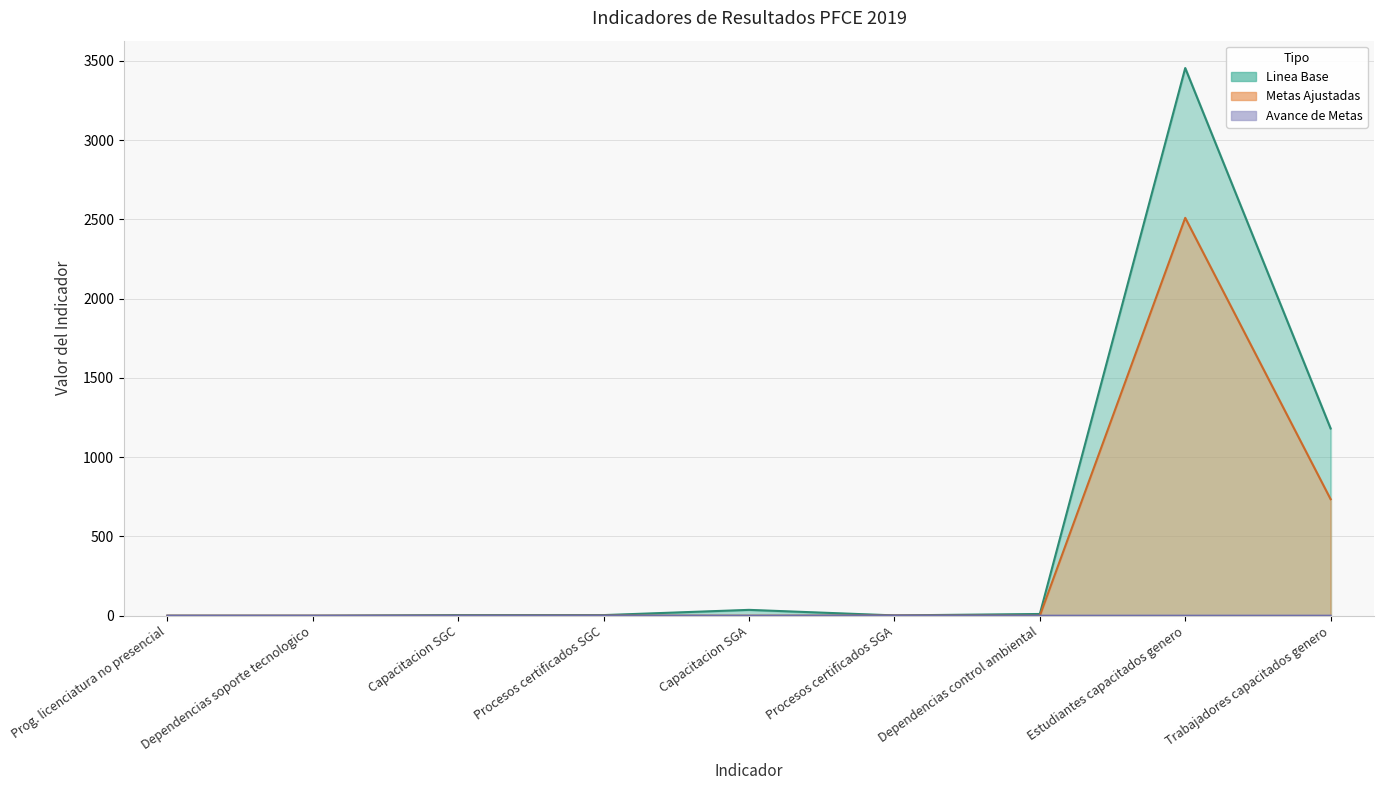

What is the sum of all Metas Ajustadas values?

3246.5